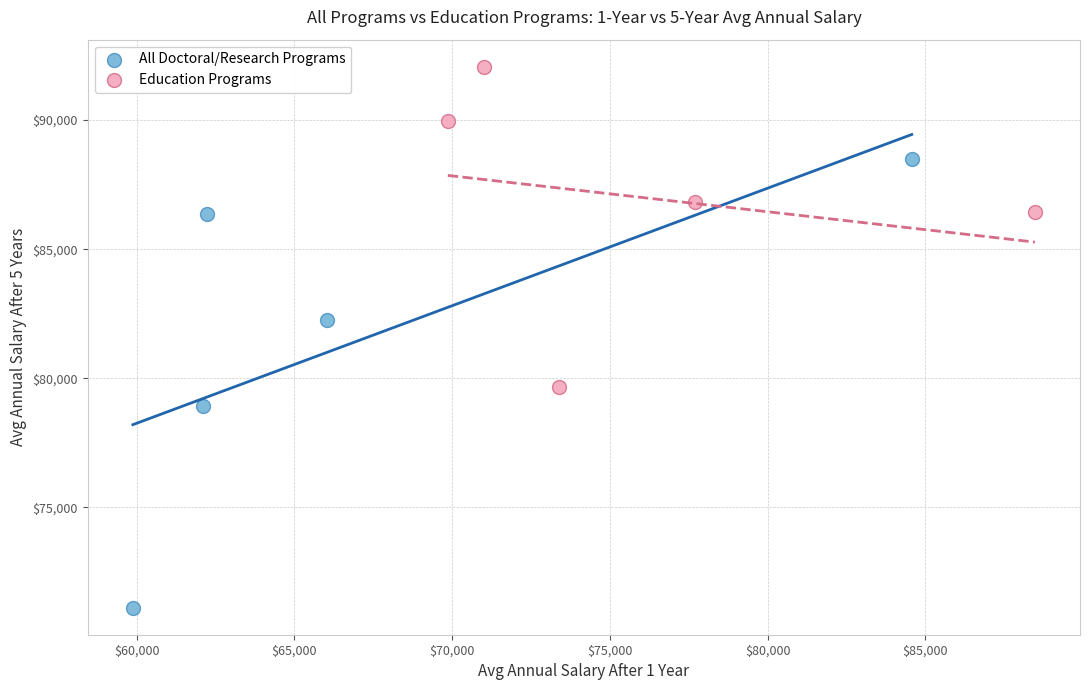

What are all the series names shown in the legend?

All Doctoral/Research Programs, Education Programs